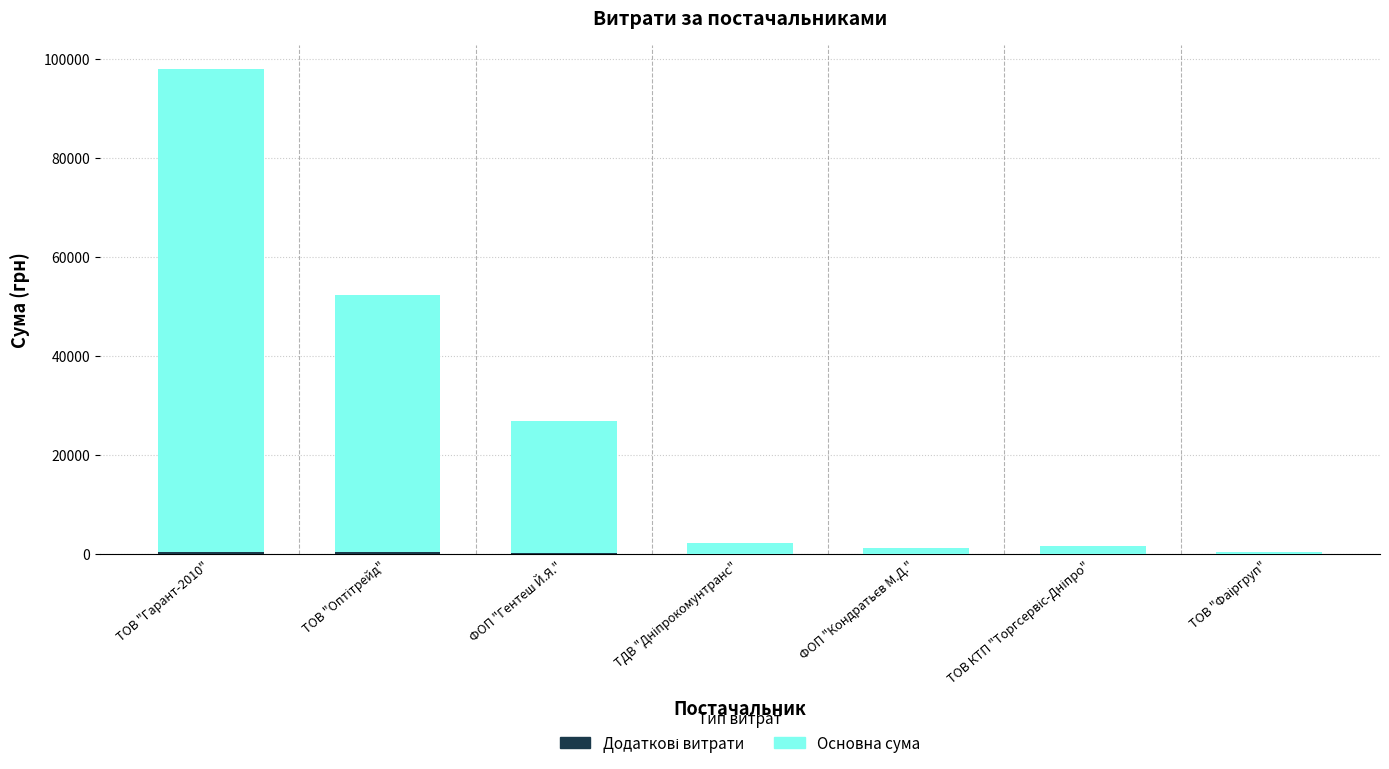

The Основна сума series shows 141891 at ТОВ "Гарант-2010". True or false?

False